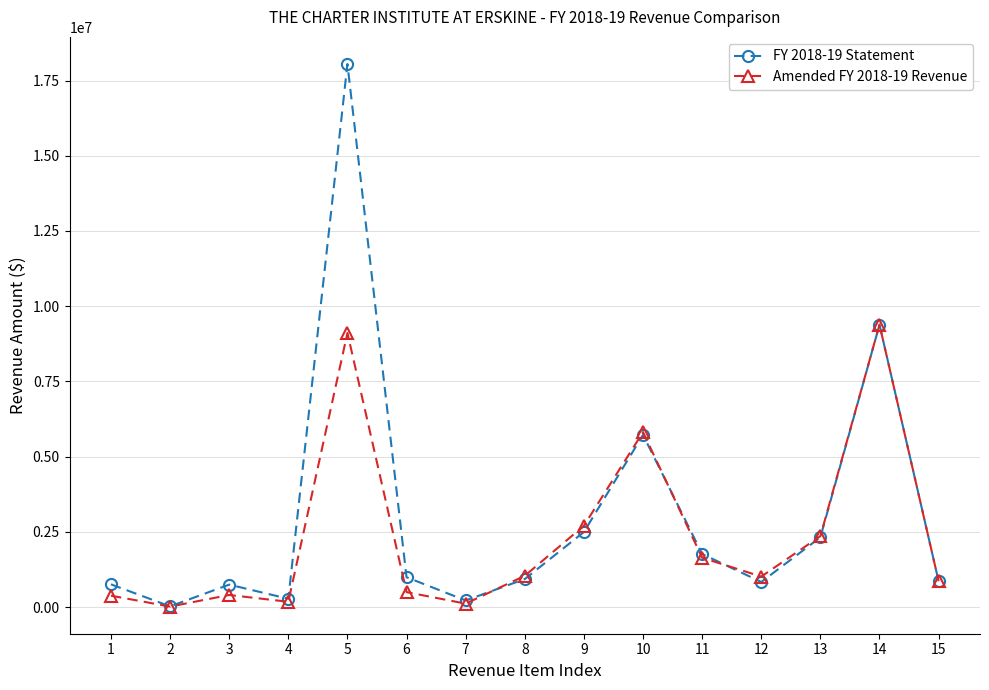

Which series has the widest spread of values?

FY 2018-19 Statement